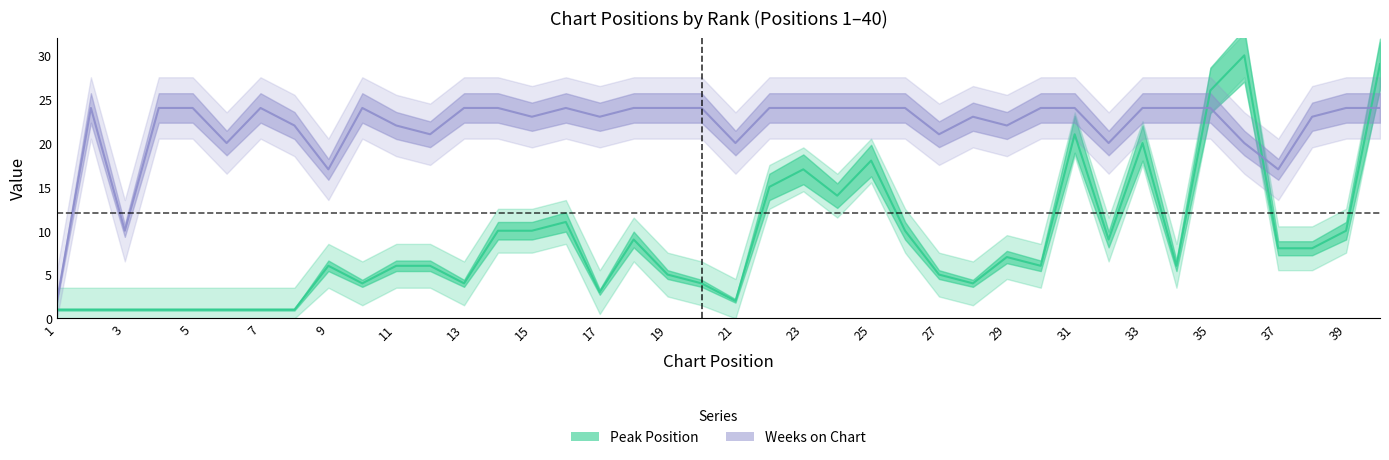

True or false: Weeks on Chart has a value of 10 at 23.

False